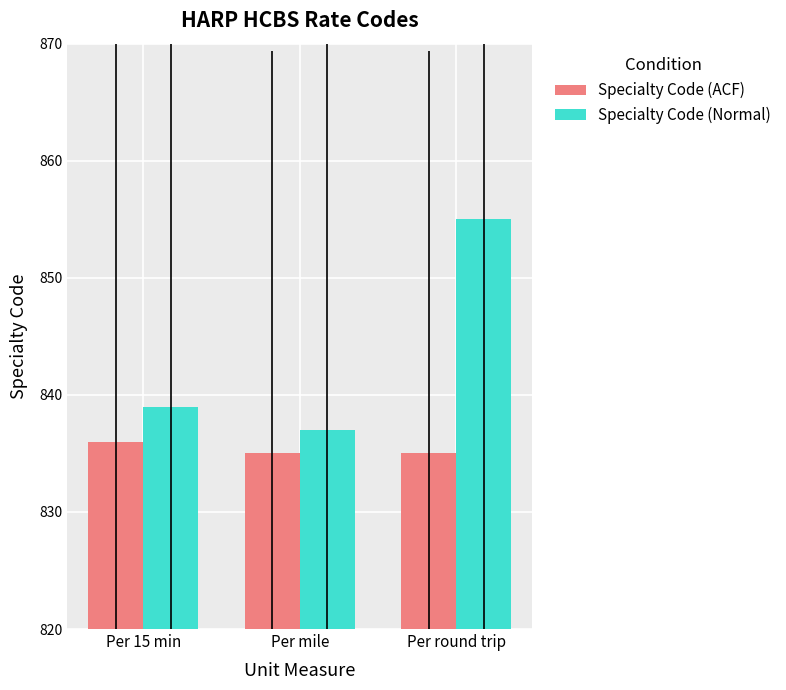

What are all the series names shown in the legend?

Specialty Code (ACF), Specialty Code (Normal)